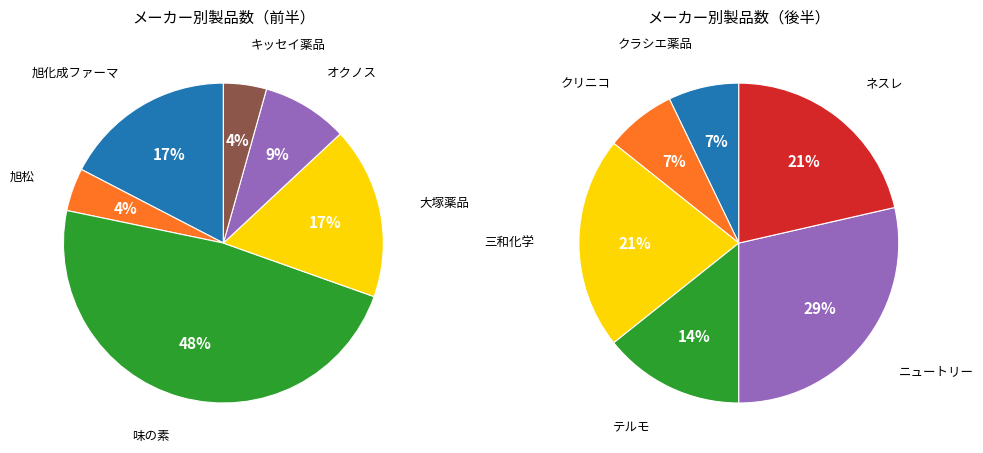

True or false: ネスレ accounts for 1% of the total.

False